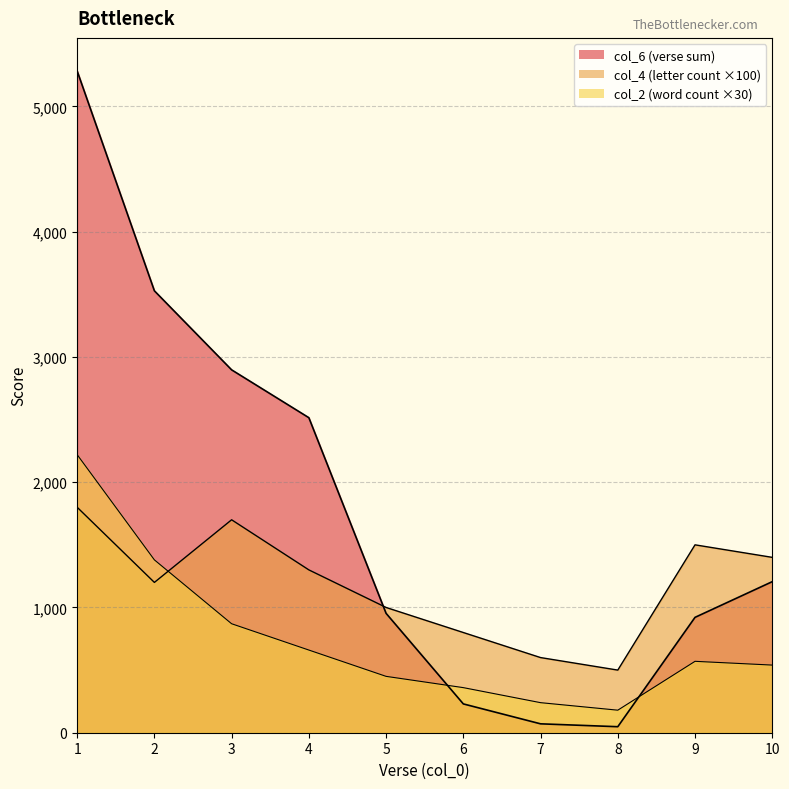

The col_6 (sum per verse) series shows 8092 at 1. True or false?

False